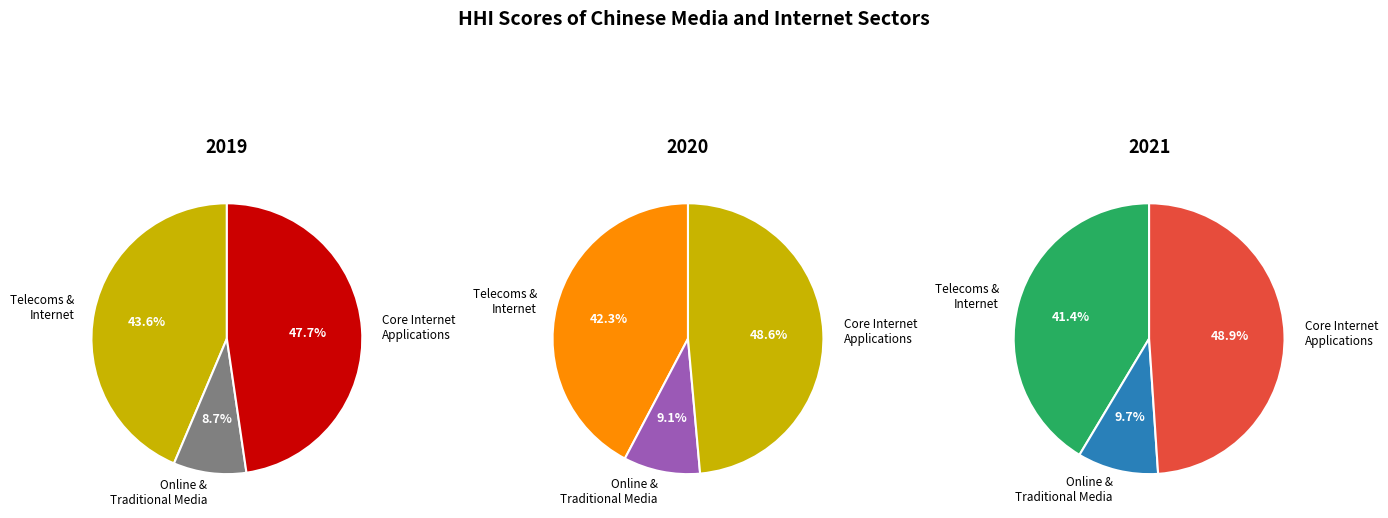

How many segments does this pie chart have?

3